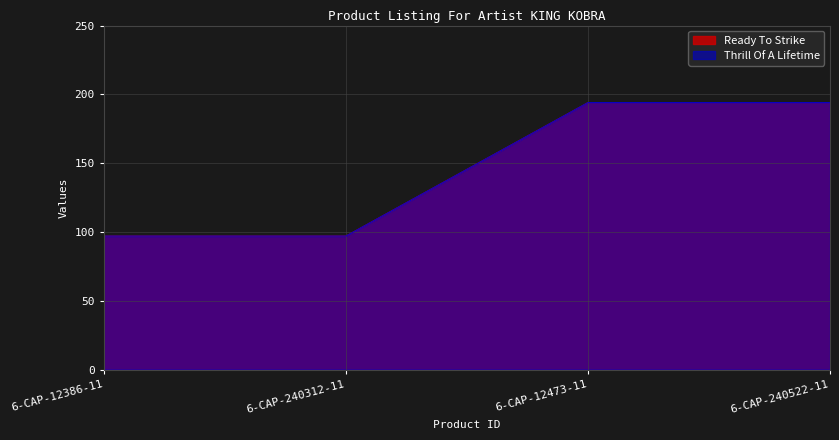

How many Thrill Of A Lifetime values are between 97 and 194?

4